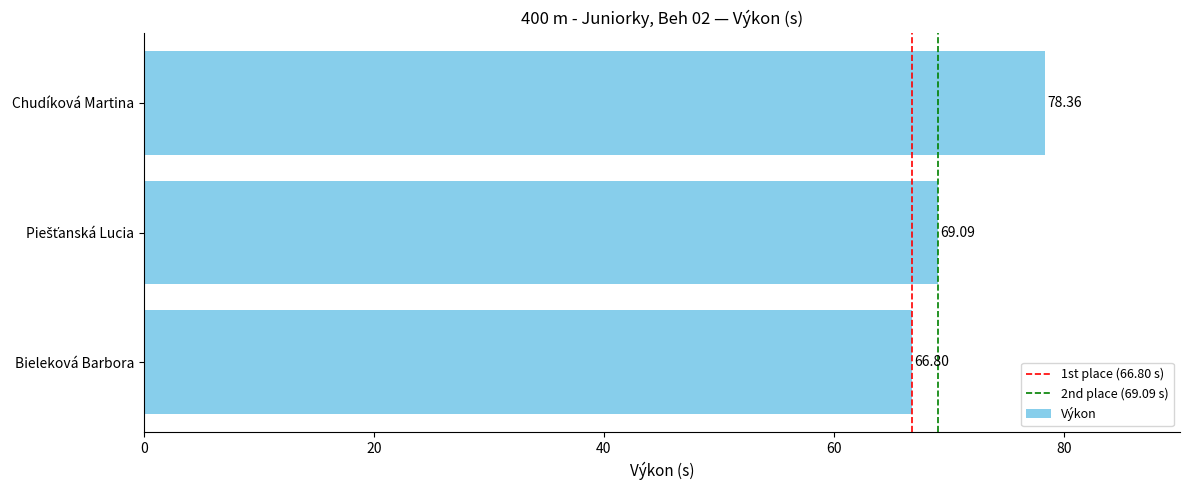

What is the greatest value displayed?

78.4